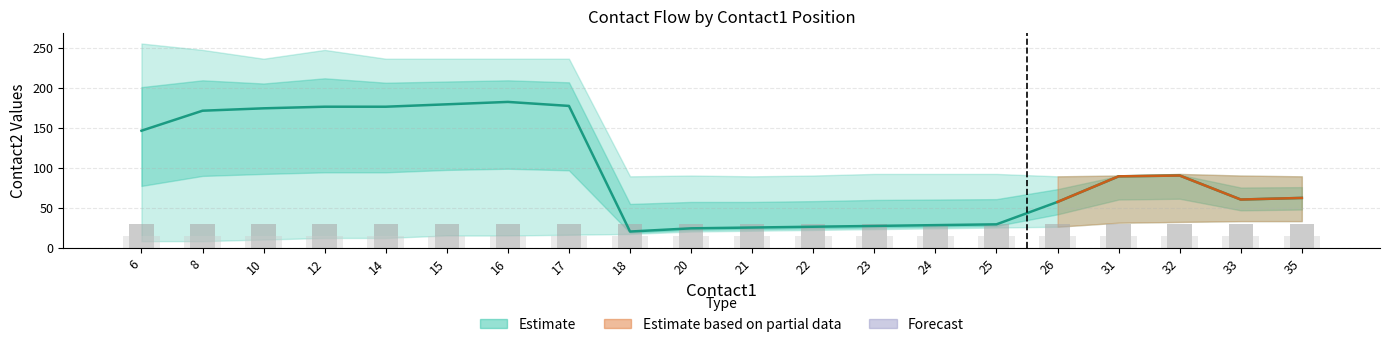

Which series has the largest total across all categories?

Estimate (mean)